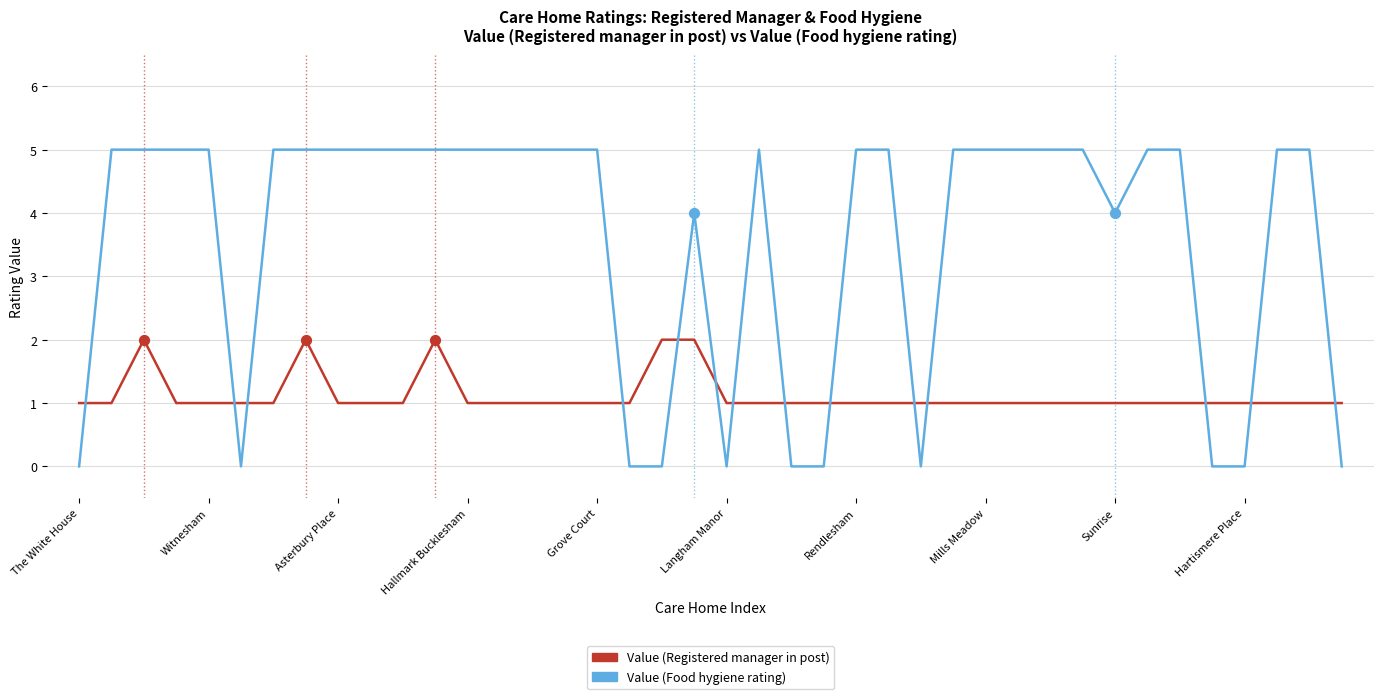

Which series has the largest total across all categories?

Value (Food hygiene rating)